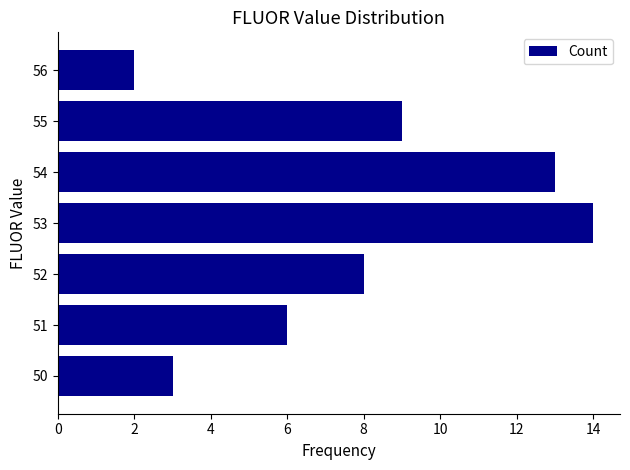

The value at 55 is 3. True or false?

False